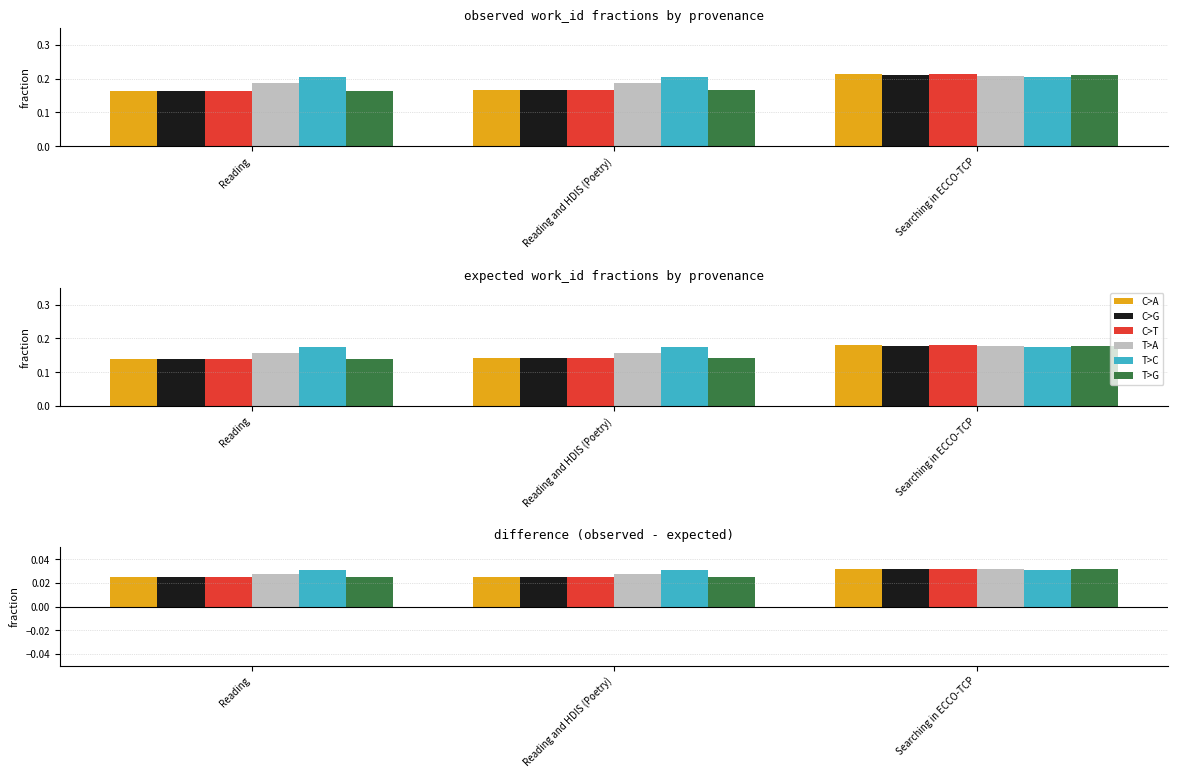

Is it true that T>A equals 0.0 at Reading?

True